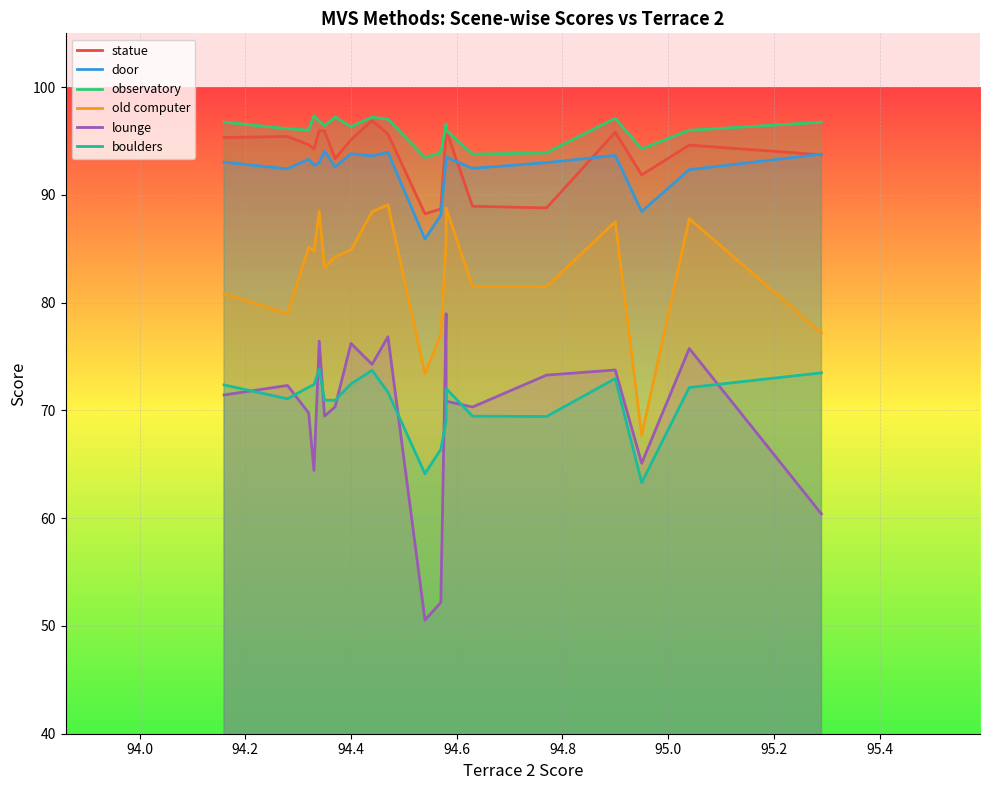

True or false: boulders and statue intersect in this chart.

False